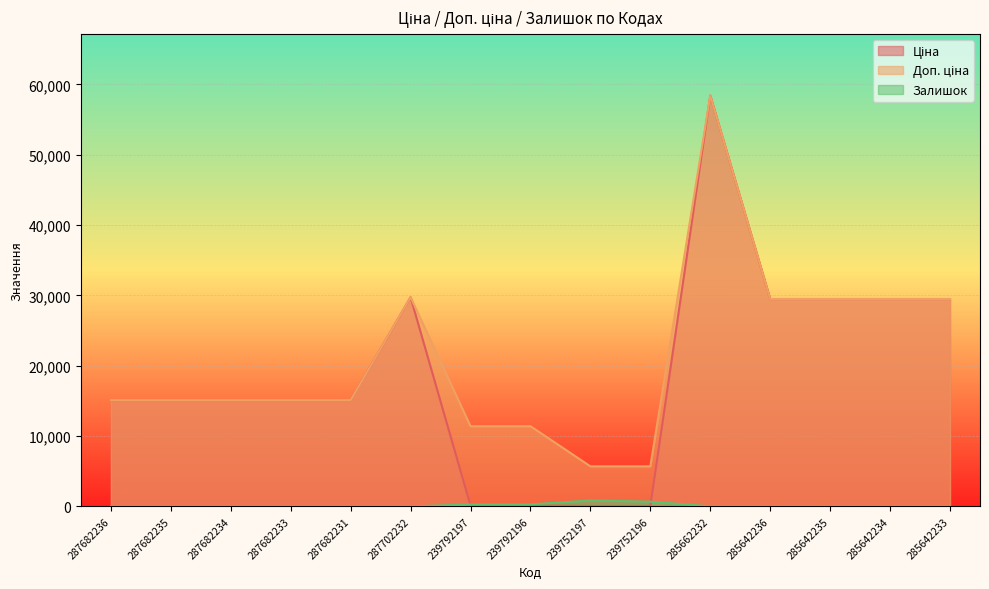

True or false: Ціна and Доп. ціна intersect in this chart.

False